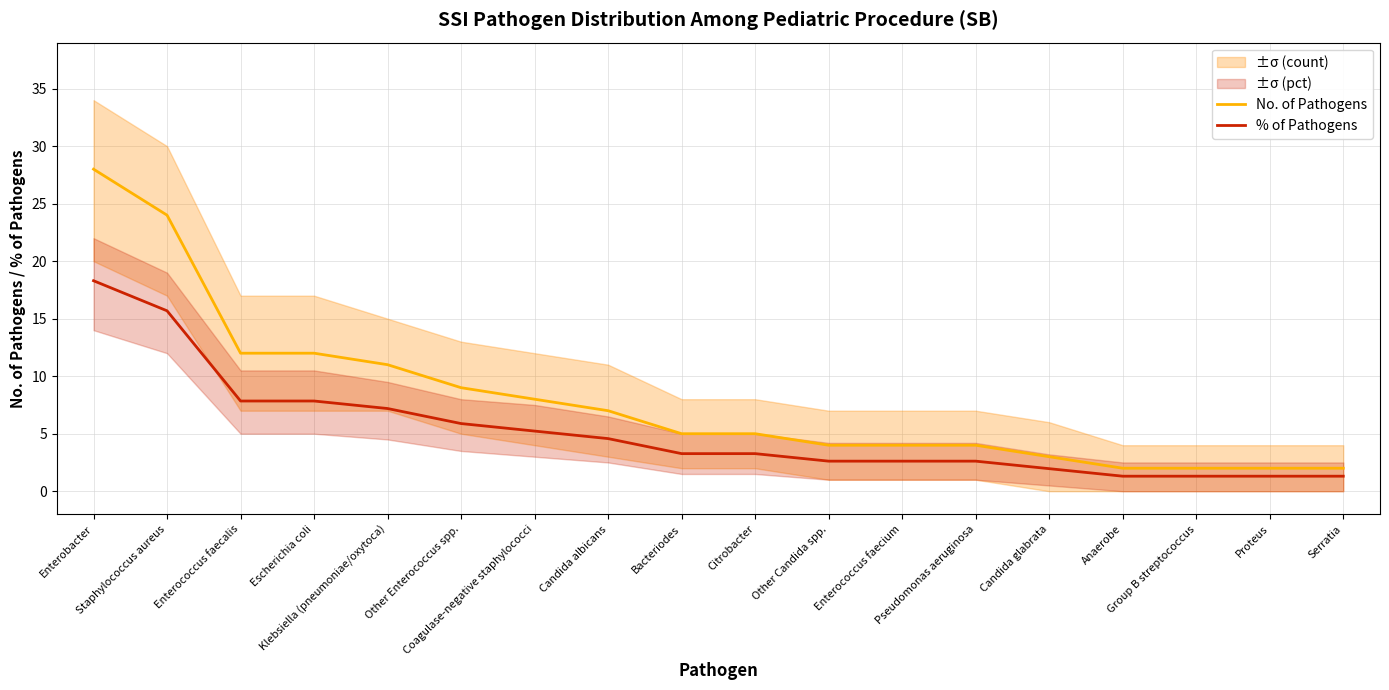

What are all the series names shown in the legend?

No. of Pathogens, % of Pathogens